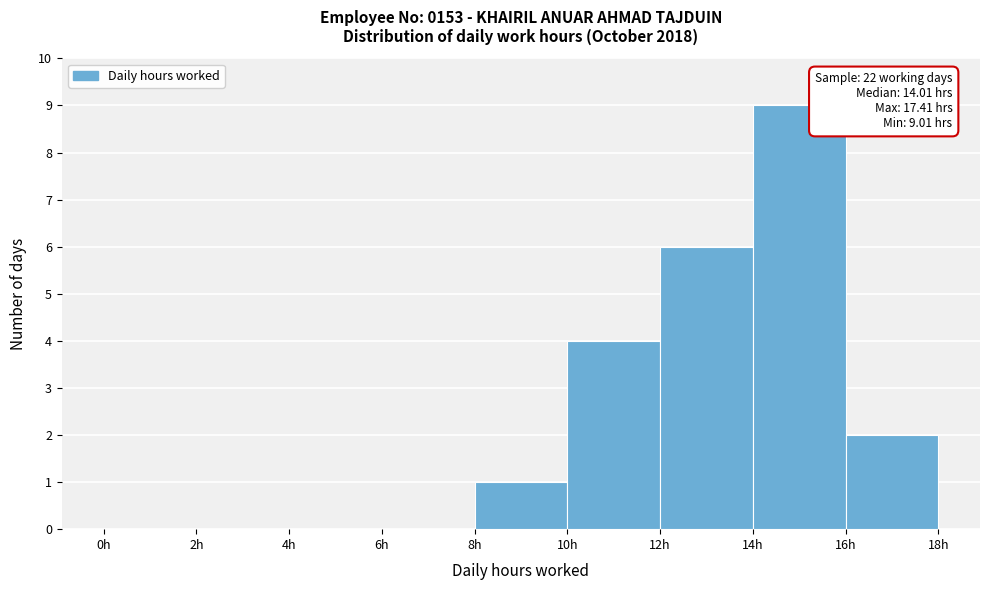

Which range on the x-axis has the tallest bar?

14 to 16